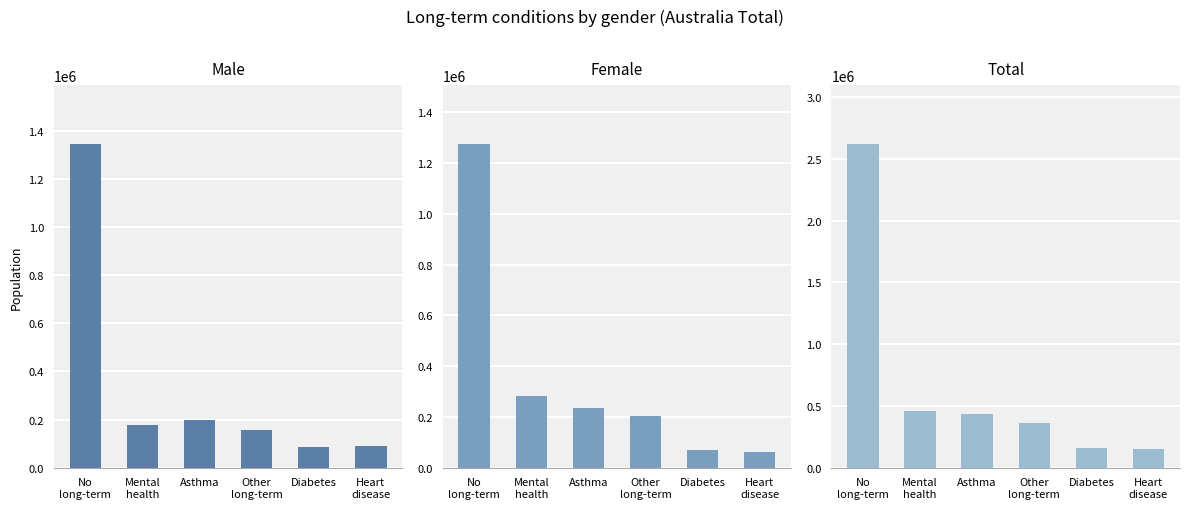

How many values in the Female series exceed 235794?

2